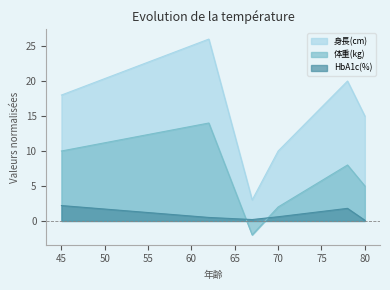

What is the value of the 身長(cm) point at the 1st from the left?

18.0